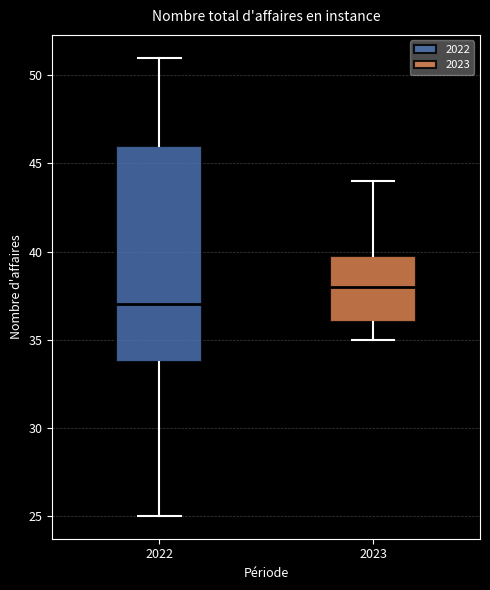

Where does the lower whisker of the box at x = 2022 end on the y-axis? The values are not printed on the chart, so give them approximately, as read against the axis.

25